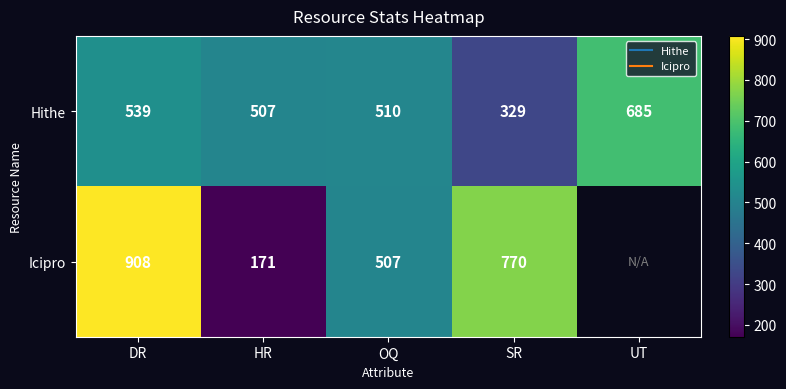

Rank the series at UT from lowest to highest value.

Hithe, Icipro